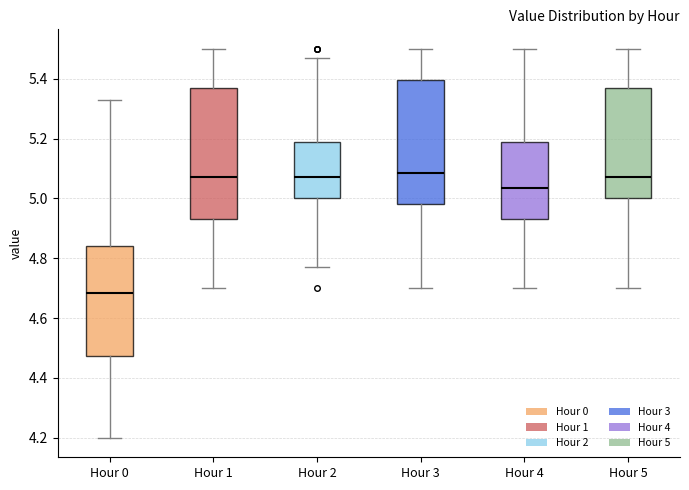

Where does the lower whisker of the box for Hour 2 end on the y-axis? The values are not printed on the chart, so give them approximately, as read against the axis.

4.78